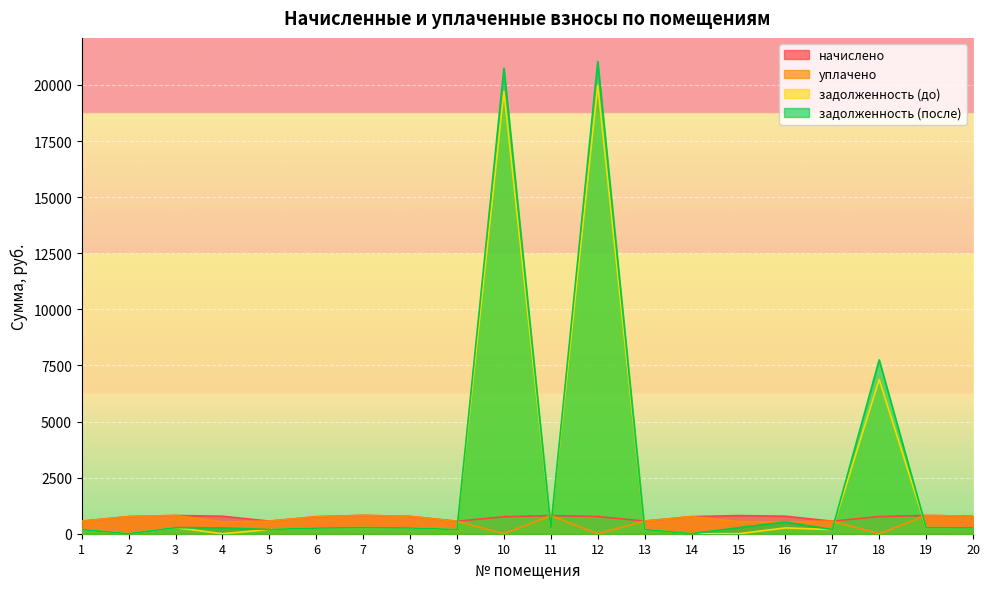

List the series in order of their peak value, highest first.

задолженность (после), задолженность (до), уплачено, начислено